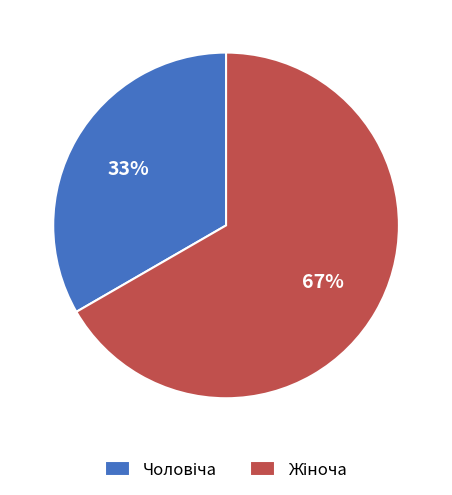

To the nearest percent, what is the average slice percentage?

50%